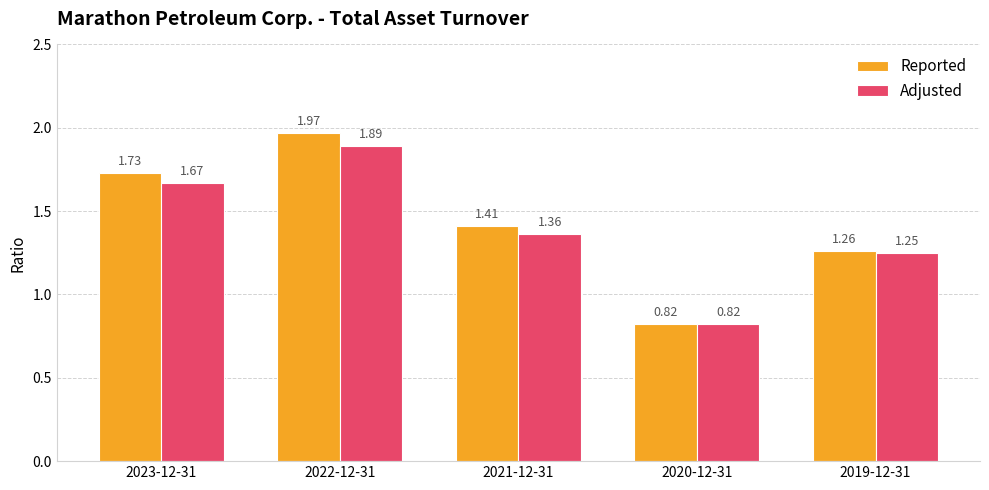

How many values in the Reported series exceed 1?

4